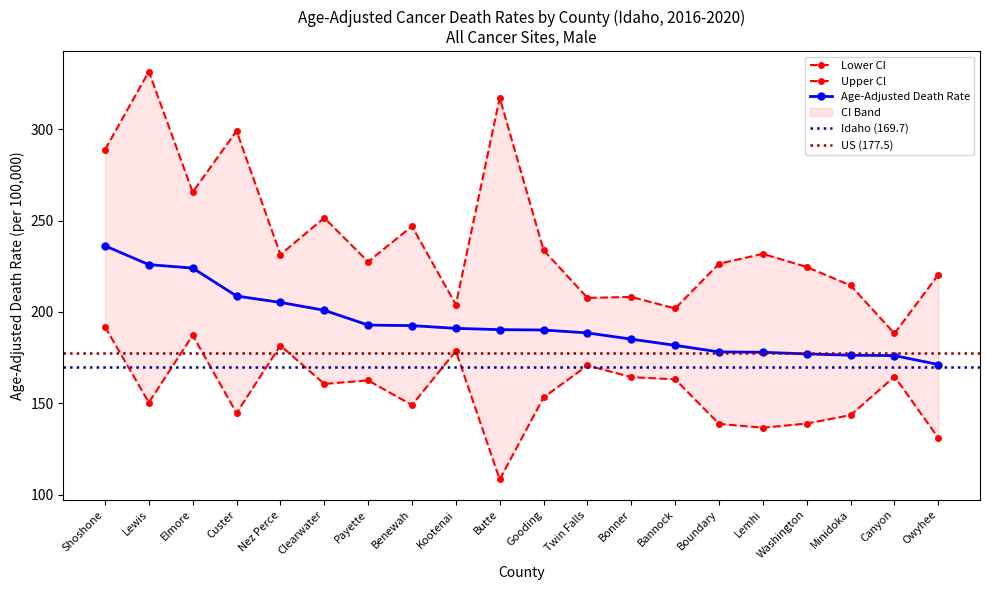

Reading left to right, transcribe all the data shown in this chart.

Age-Adjusted Death Rate: 236.2	225.9	224.0	208.7	205.2	200.9	192.8	192.5	191.0	190.3	190.1	188.5	185.1	181.7	178.1	177.9	177.0	176.3	176.1	171.2
Lower CI: 191.9	150.4	187.2	144.6	181.6	160.6	162.5	149.0	178.6	108.3	153.2	170.7	164.3	163.1	138.7	136.6	138.9	143.5	164.6	131.0
Upper CI: 288.8	331.6	265.6	299.1	231.4	251.5	227.5	246.9	204.0	317.2	233.8	207.7	208.2	201.9	226.4	231.8	224.6	214.5	188.2	220.4